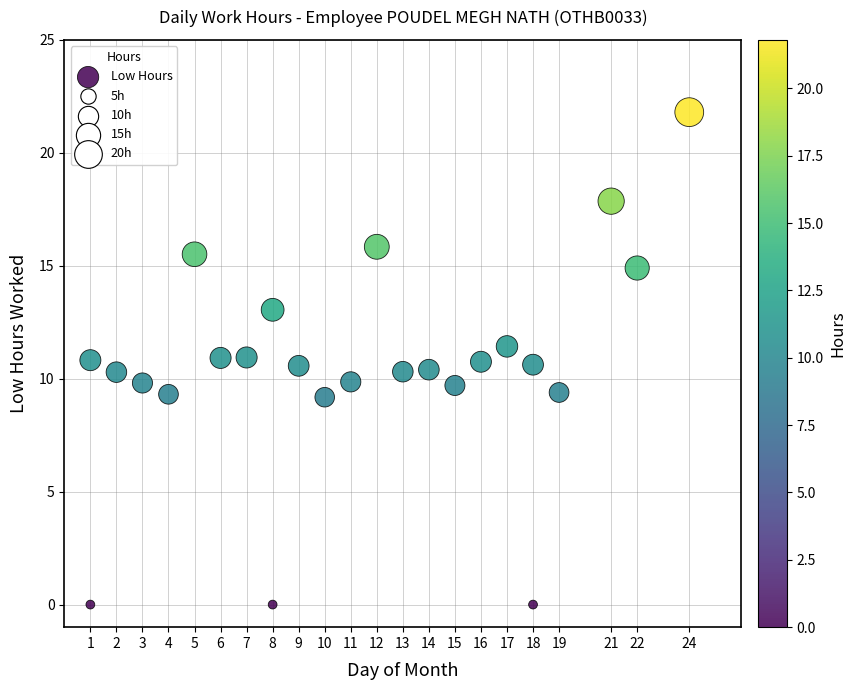

What is the range of Y values (max minus min)?

21.8